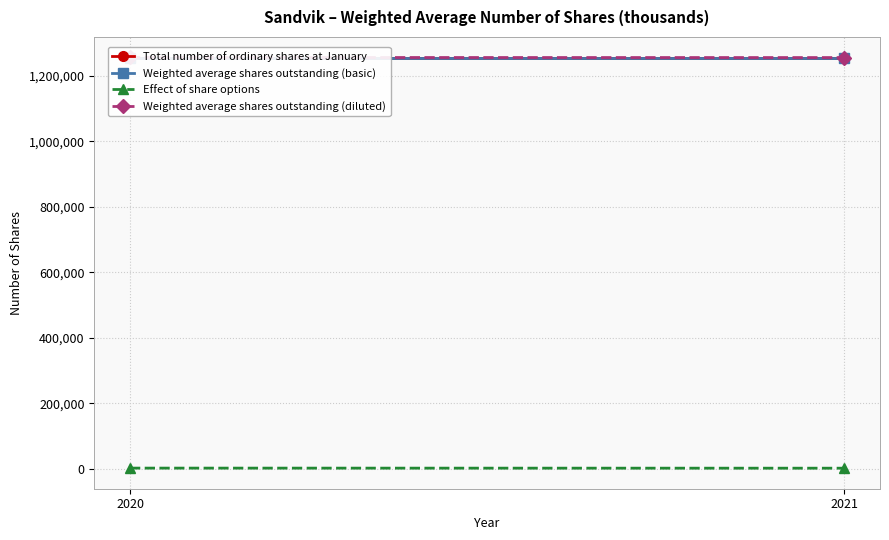

Rank the categories by Total number of ordinary shares at January value from highest to lowest.

2020, 2021